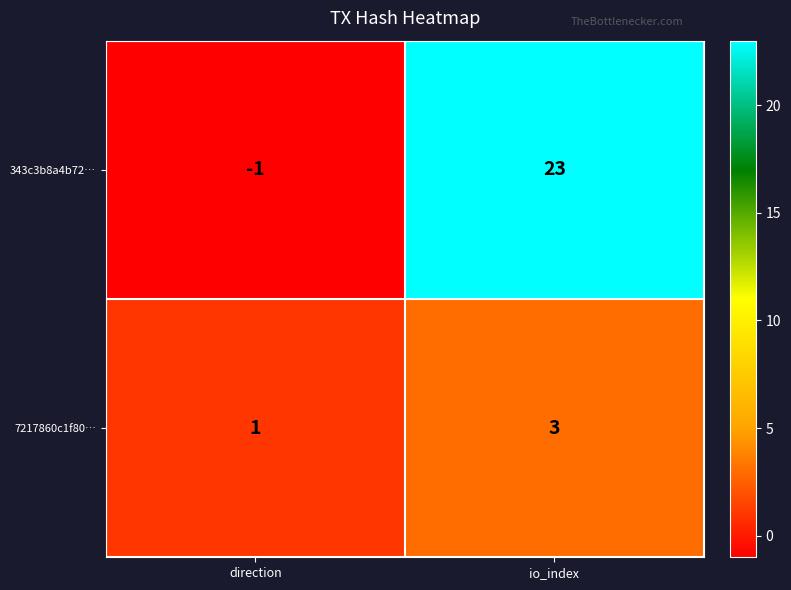

Between direction and io_index, which series saw the biggest shift?

343c3b8a4b72…